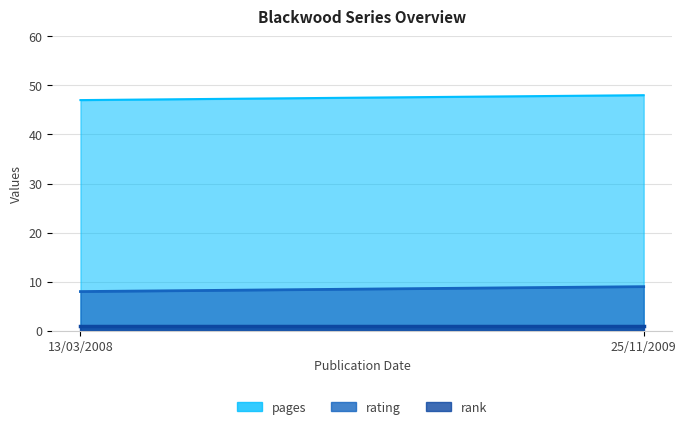

What is the difference between the highest and lowest values at 25/11/2009?

47